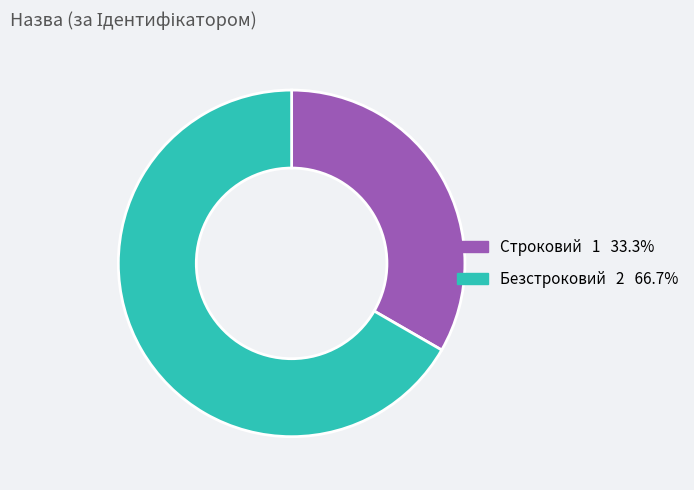

Is there any slice that represents more than half of the pie?

Yes